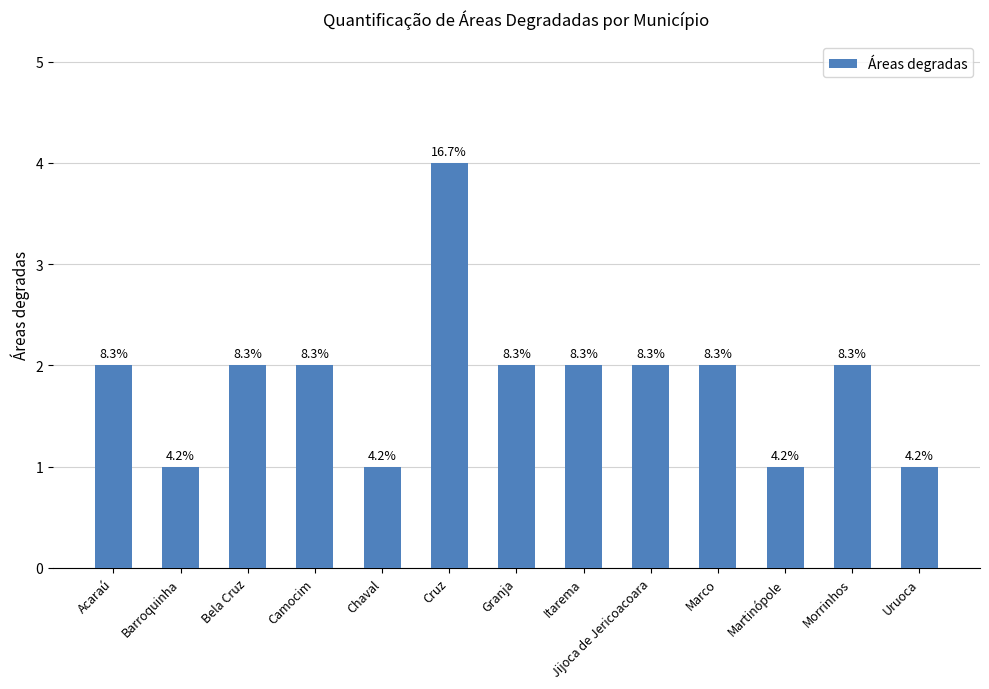

What is the sum of all values?

24